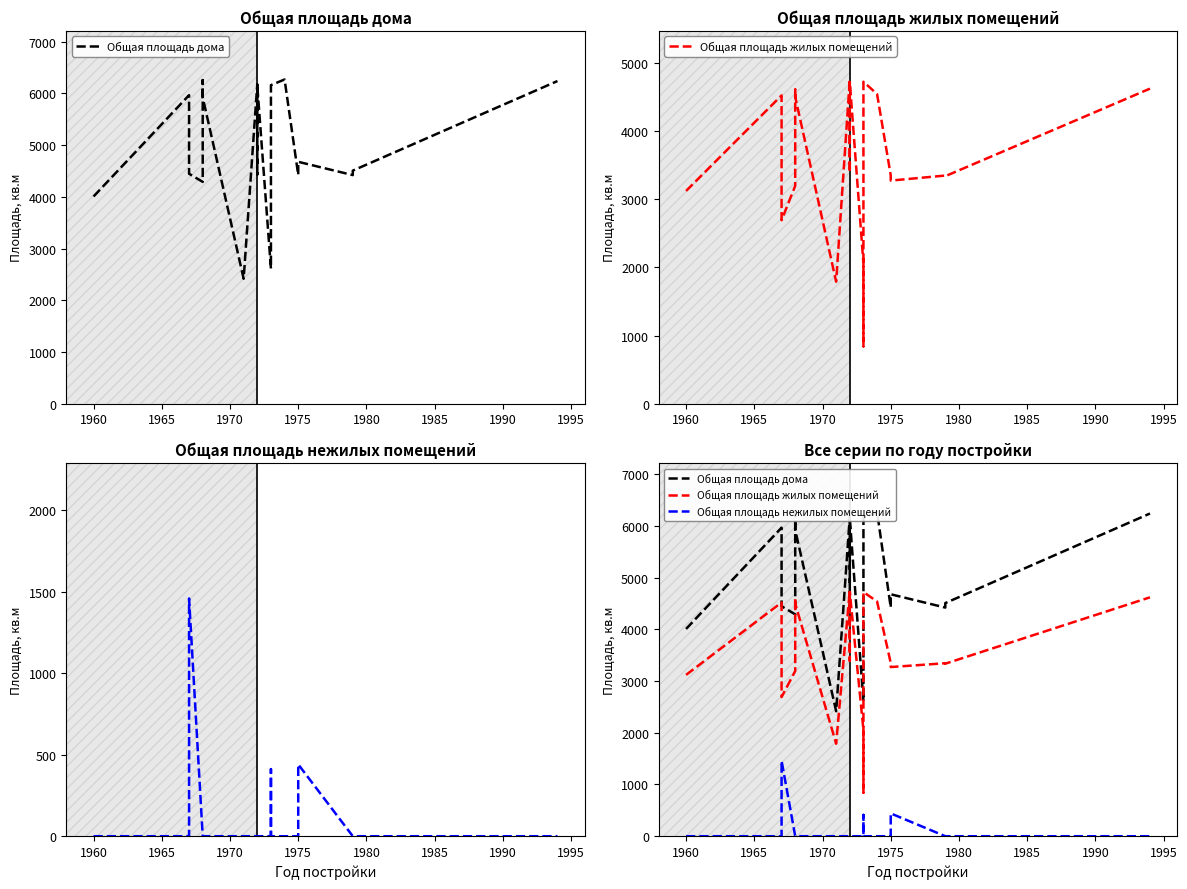

How many lines are shown in the chart?

3